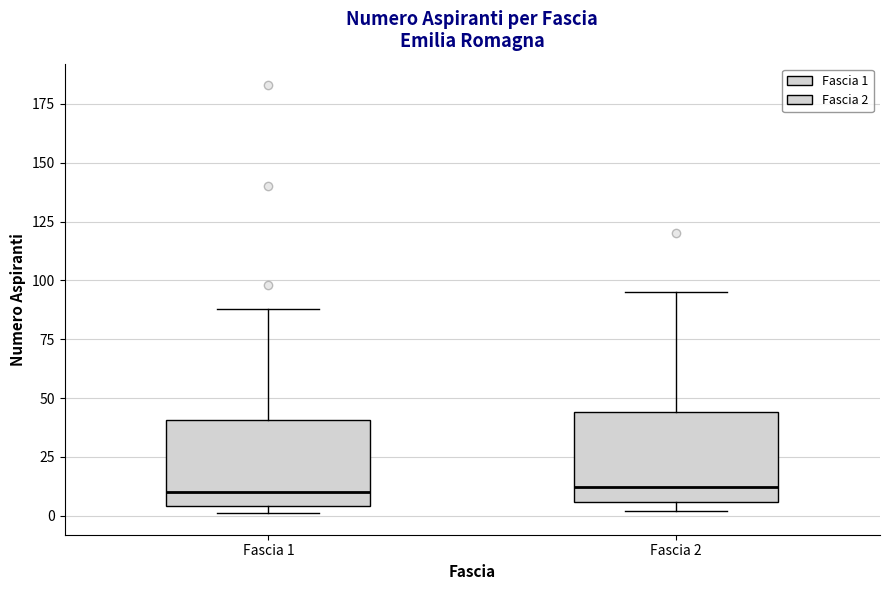

Where does the median line of the box for Fascia 2 sit on the y-axis? The values are not printed on the chart, so give them approximately, as read against the axis.

10